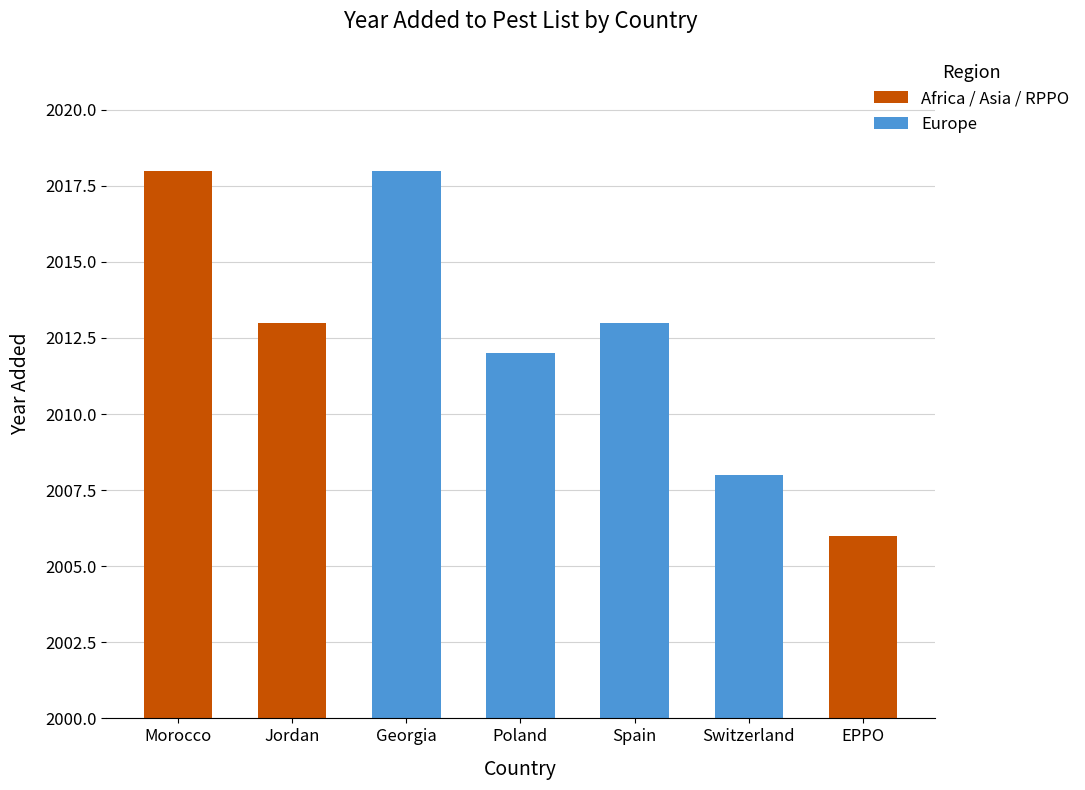

The value at Georgia is 3155. True or false?

False